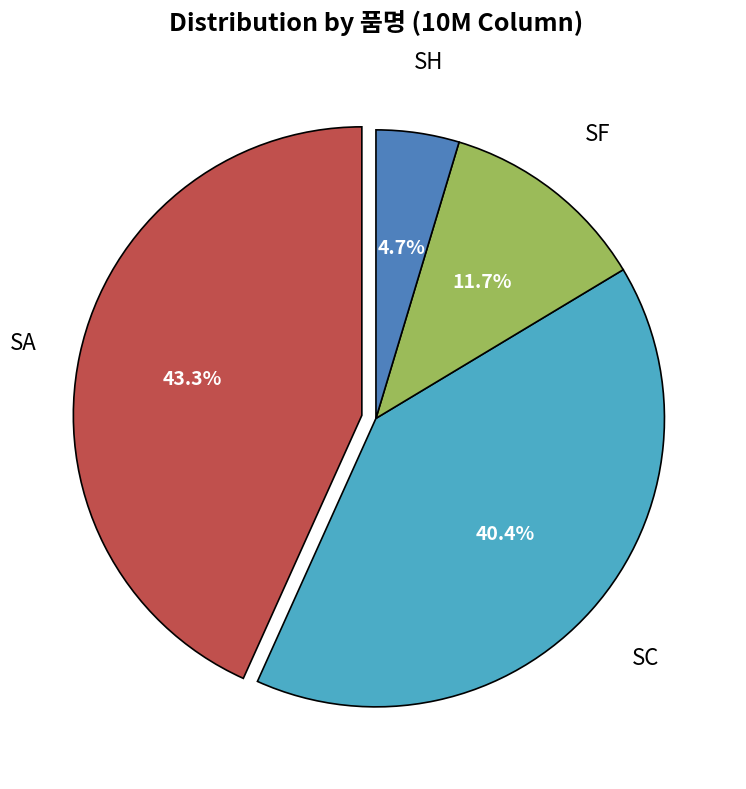

Does any single category account for the majority?

No